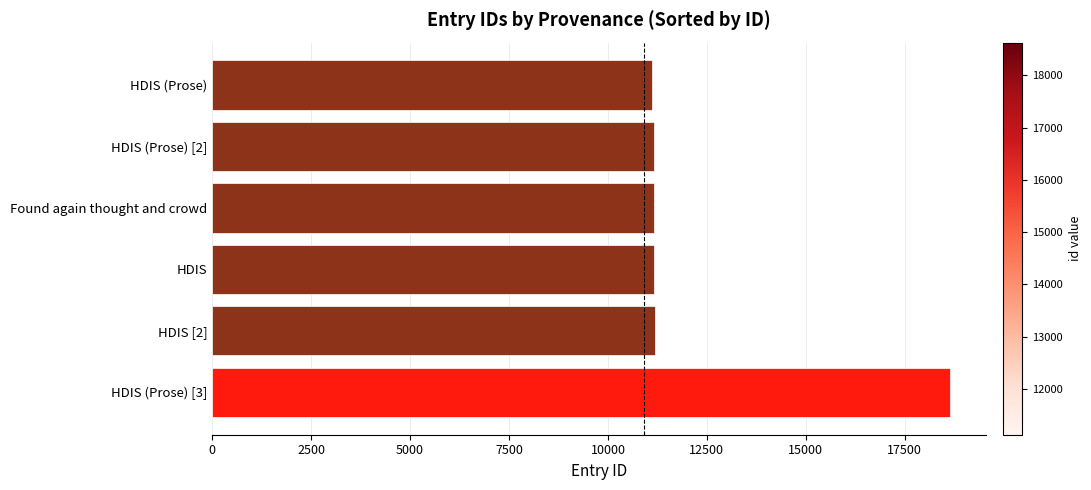

What is the greatest value displayed?

18629